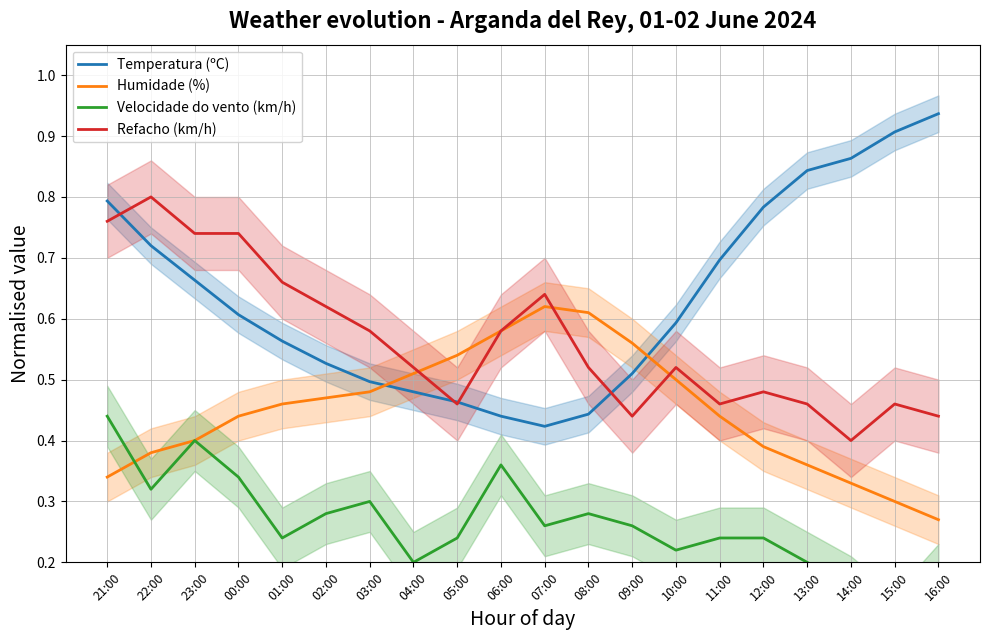

Reading right to left, transcribe all the data shown in this chart.

Temperatura (ºC): 0.9	0.9	0.9	0.8	0.8	0.7	0.6	0.5	0.4	0.4	0.4	0.5	0.5	0.5	0.5	0.6	0.6	0.7	0.7	0.8
Humidade (%): 0.3	0.3	0.3	0.4	0.4	0.4	0.5	0.6	0.6	0.6	0.6	0.5	0.5	0.5	0.5	0.5	0.4	0.4	0.4	0.3
Velocidade do vento (km/h): 0.2	0.1	0.2	0.2	0.2	0.2	0.2	0.3	0.3	0.3	0.4	0.2	0.2	0.3	0.3	0.2	0.3	0.4	0.3	0.4
Refacho (km/h): 0.4	0.5	0.4	0.5	0.5	0.5	0.5	0.4	0.5	0.6	0.6	0.5	0.5	0.6	0.6	0.7	0.7	0.7	0.8	0.8